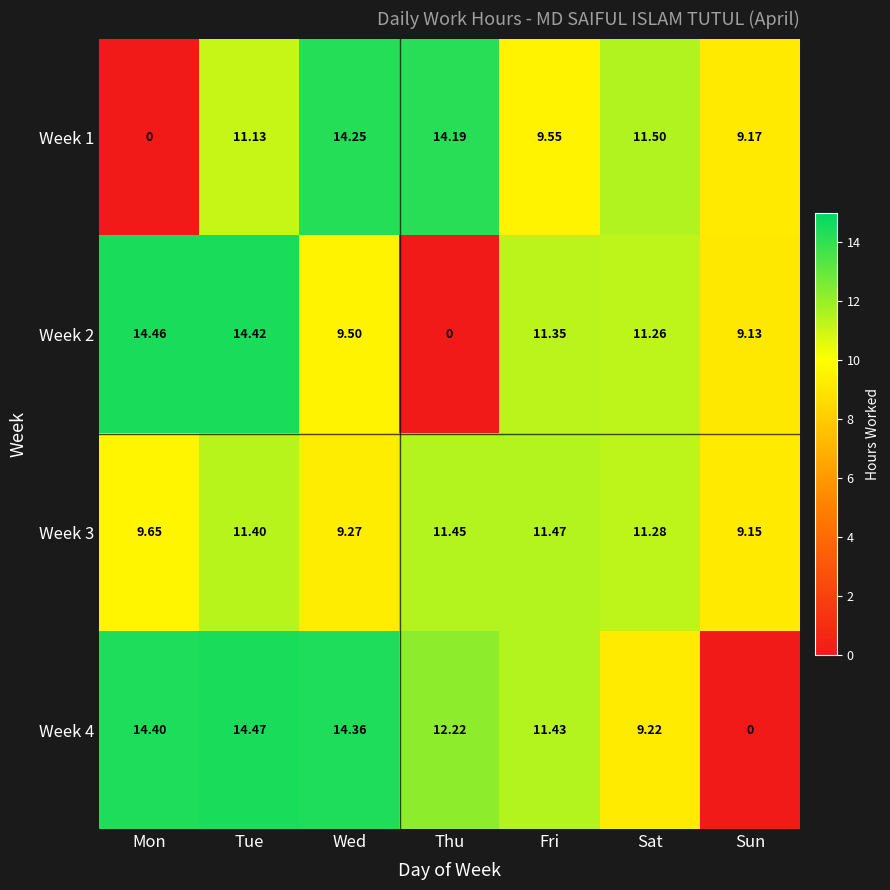

Is the value of Week 1 at Sat greater than the value of Week 2 at Thu?

Yes